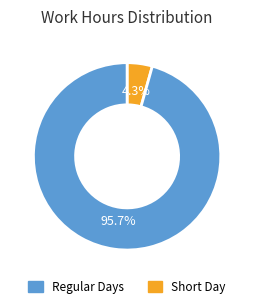

Is there a majority slice in this chart?

Yes